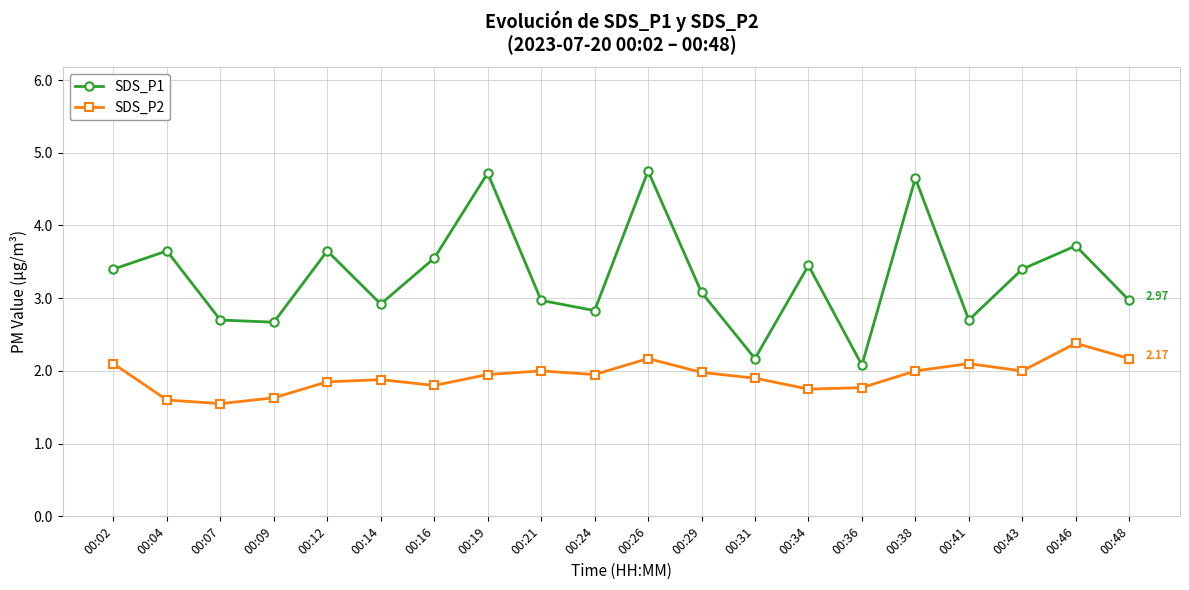

Which series has the largest total across all categories?

SDS_P1